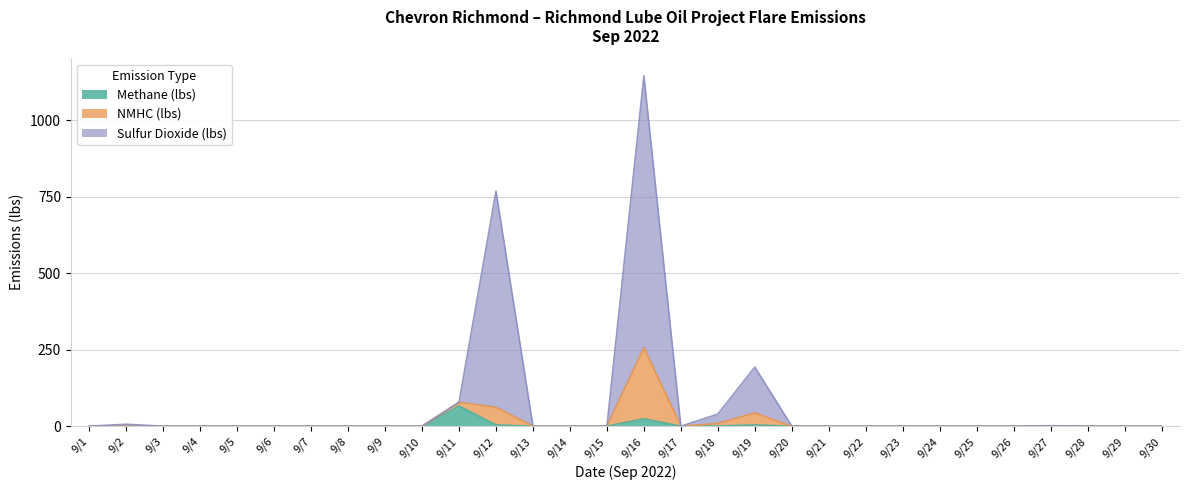

The Sulfur Dioxide (lbs) series shows 0.0 at 9/3. True or false?

True